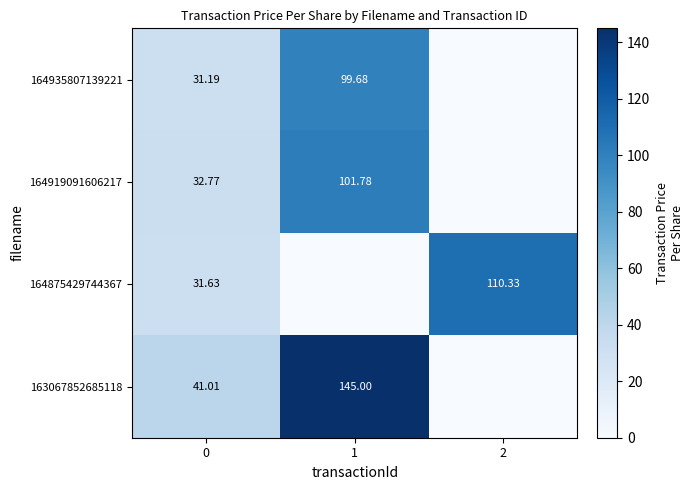

Is the value of 163067852685118 at 0 greater than the value of 164919091606217 at 0?

Yes